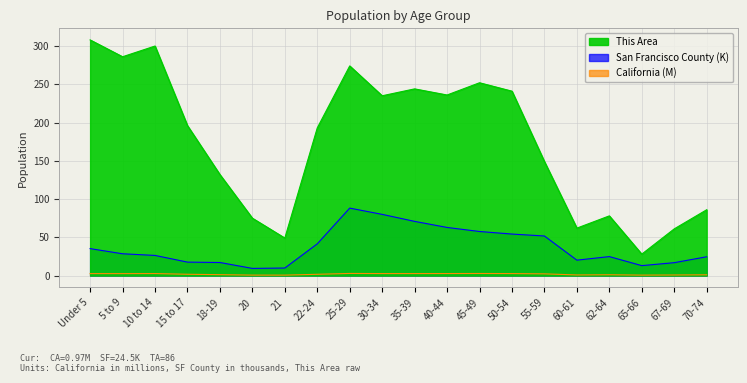

What are all the series names shown in the legend?

This Area, San Francisco County, California